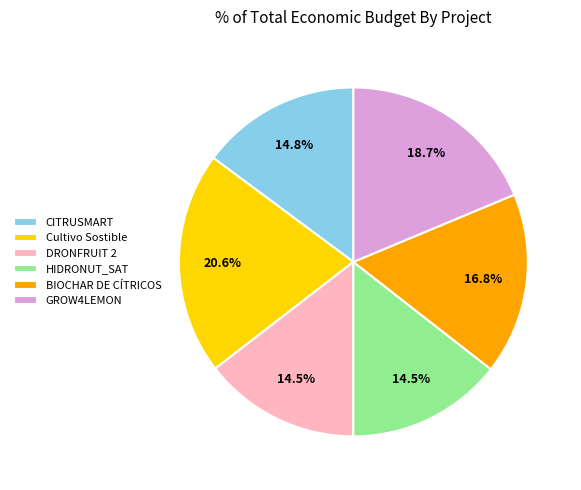

How much of the chart is everything except DRONFRUIT 2?

85.5%